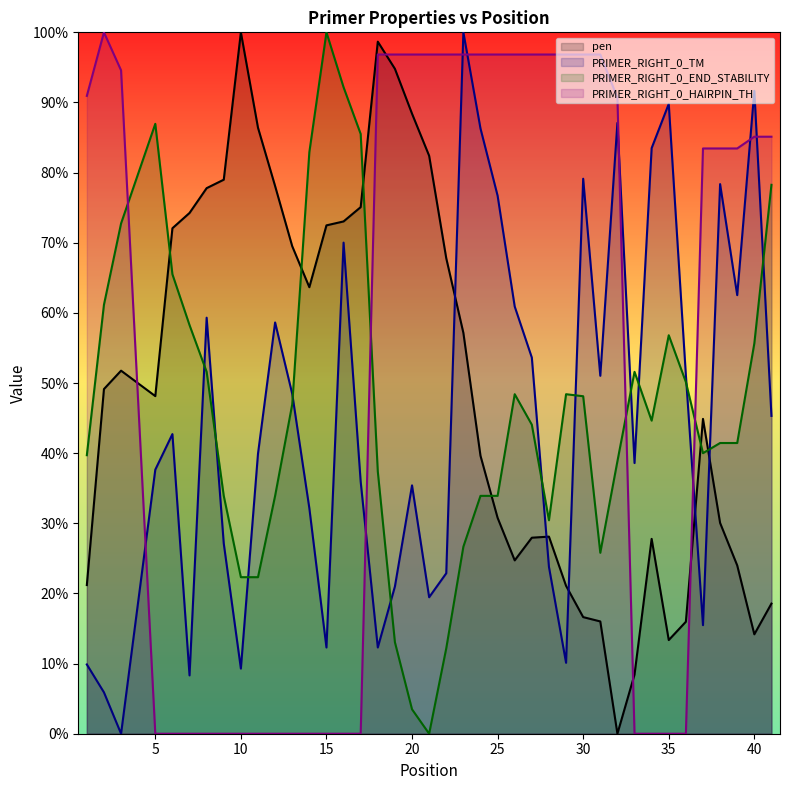

True or false: PRIMER_RIGHT_0_END_STABILITY and PRIMER_RIGHT_0_HAIRPIN_TH cross at least once.

True